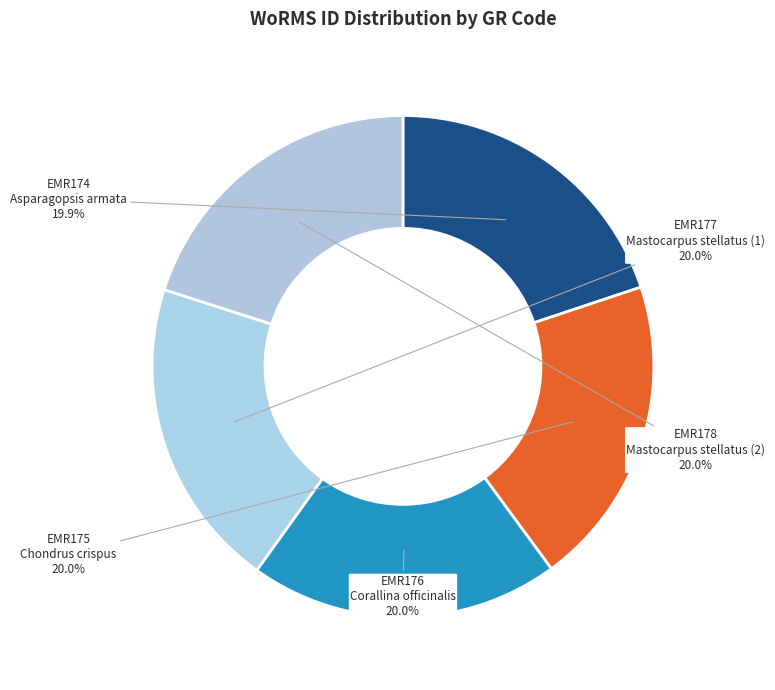

Is EMR177 the majority of the pie?

No